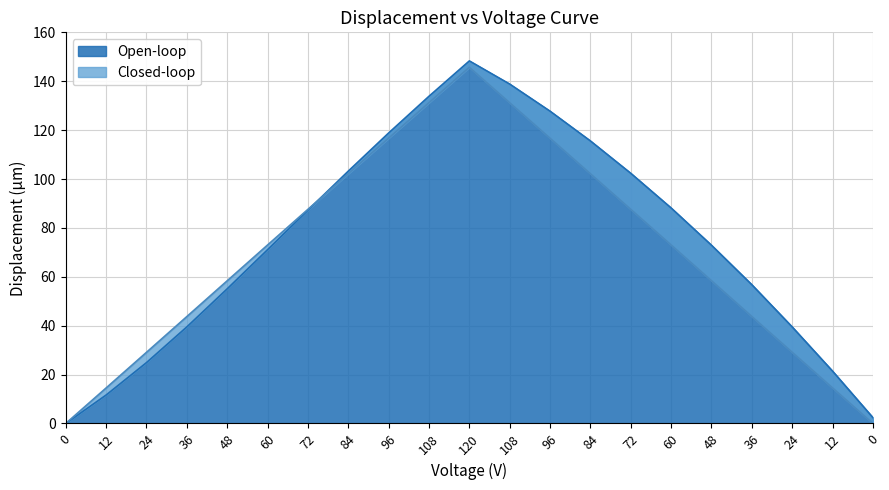

List the series in order of their peak value, highest first.

Open-loop, Closed-loop